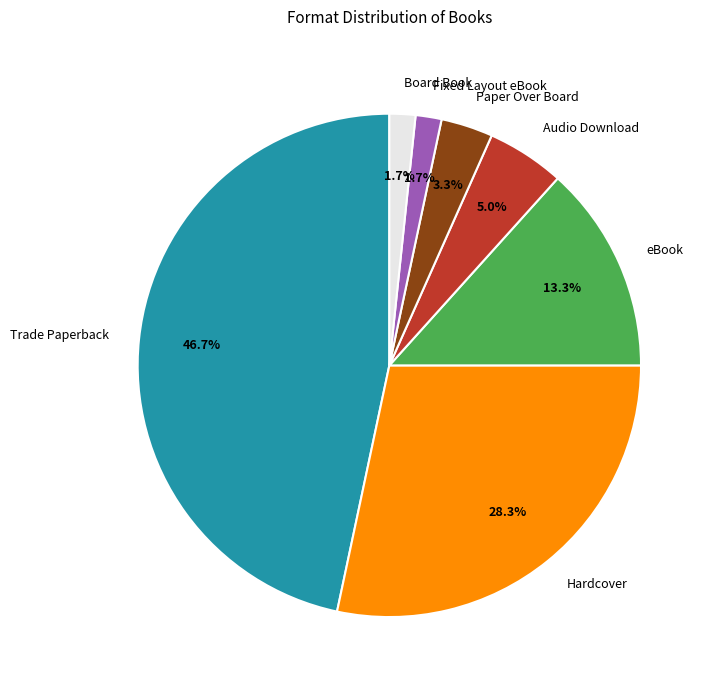

How much of the chart is everything except Paper Over Board?

96.7%